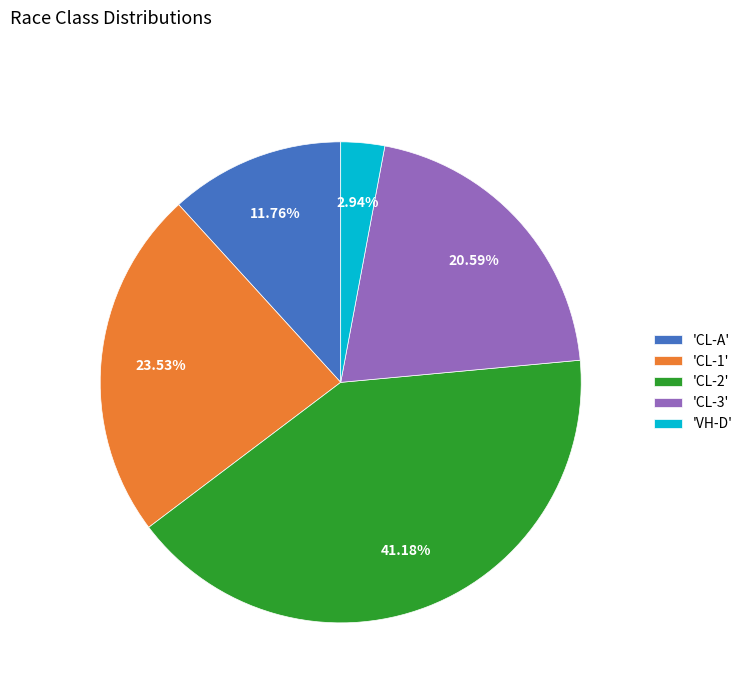

Does any single category account for the majority?

No